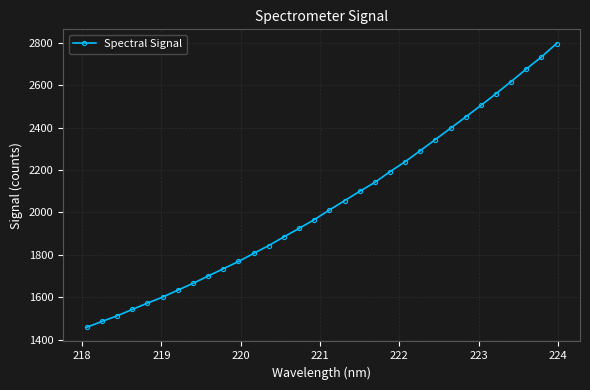

What is the minimum value shown in the chart?

1458.4